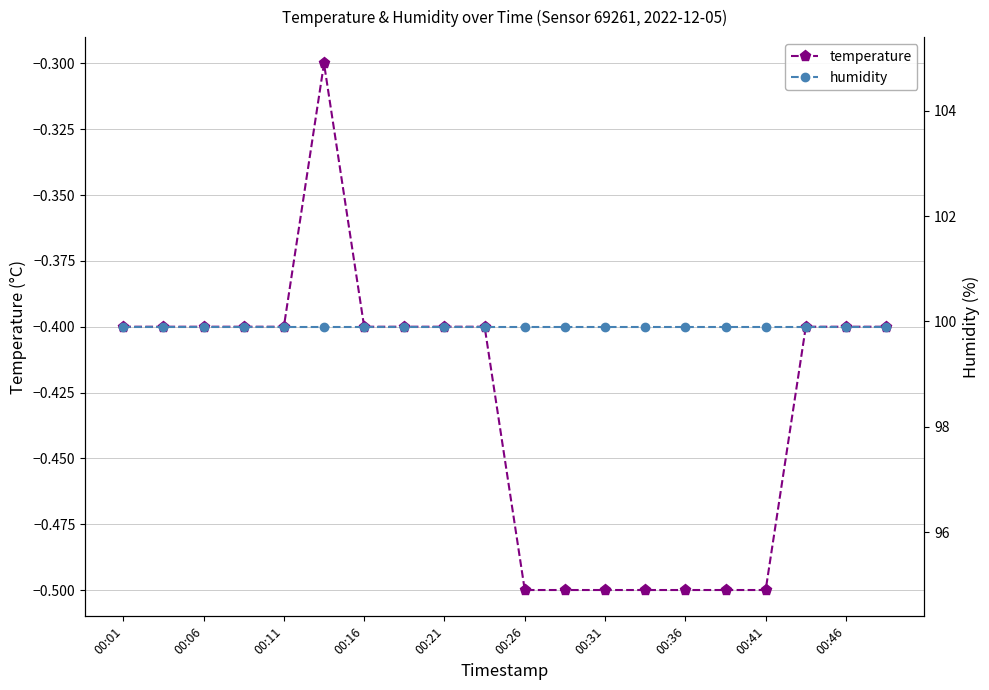

True or false: humidity has more than 1 interior local peaks.

False